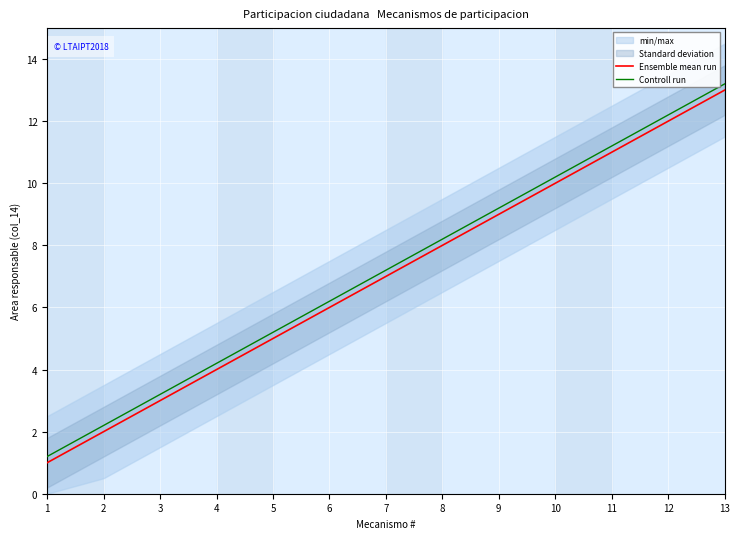

What is the difference between the maximum and minimum values in the Controll run series?

12.0